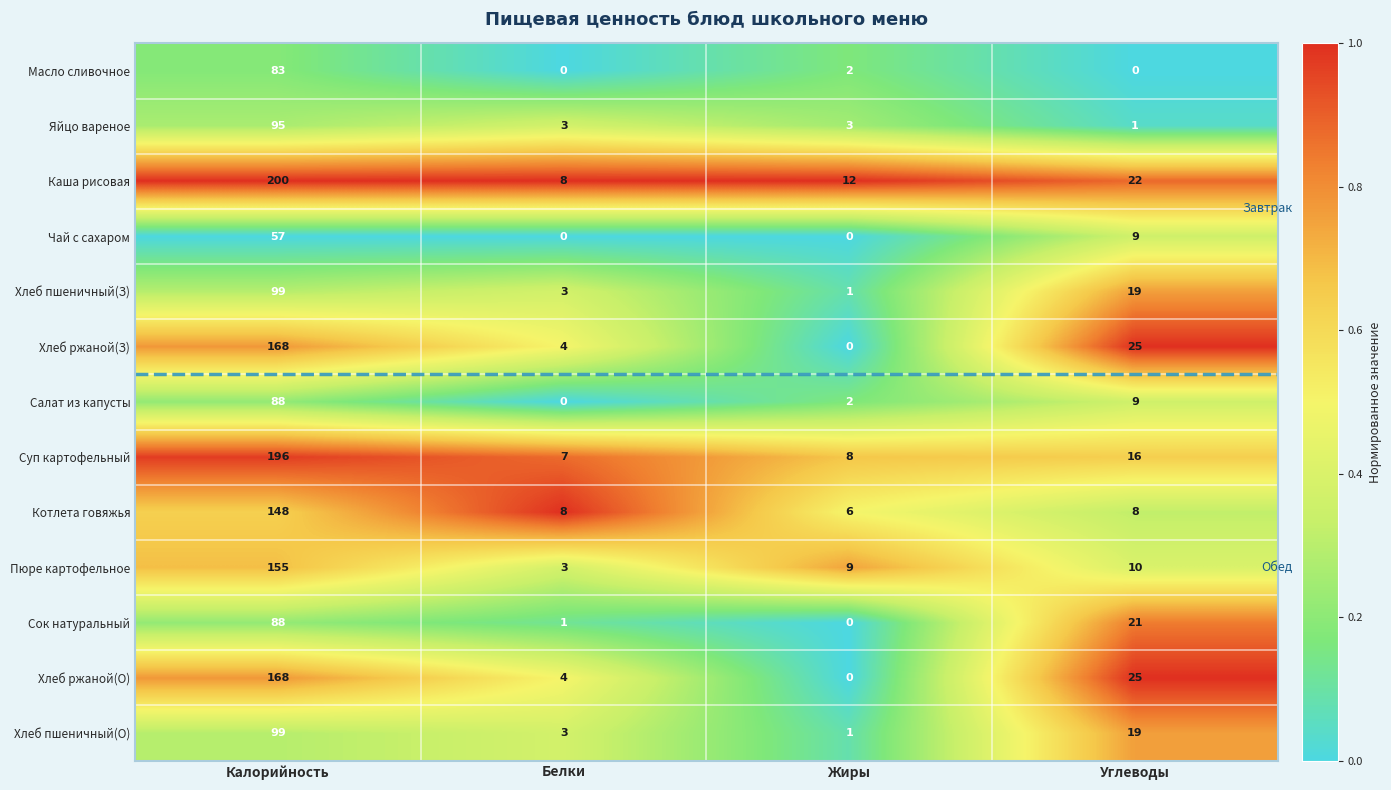

Which series has the largest total across all categories?

Каша рисовая